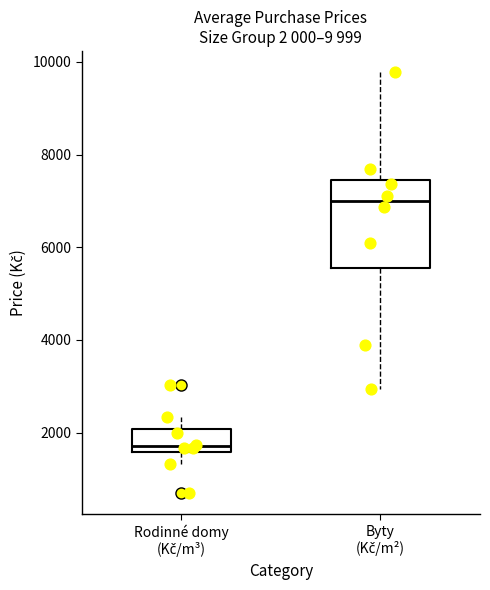

Which box is the tallest, from its lower edge to its upper edge?

Byty (Kč/m²)